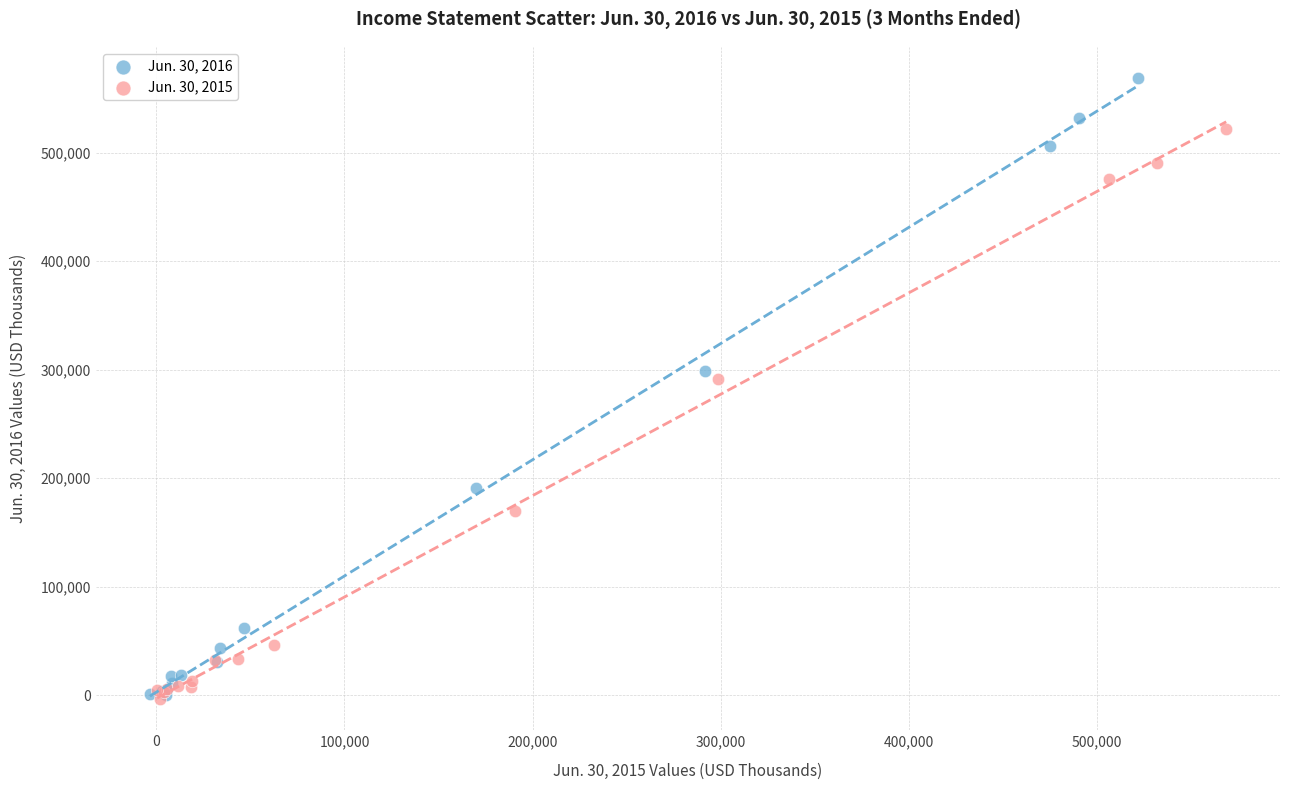

Which series reaches the maximum Y coordinate?

Jun. 30, 2016